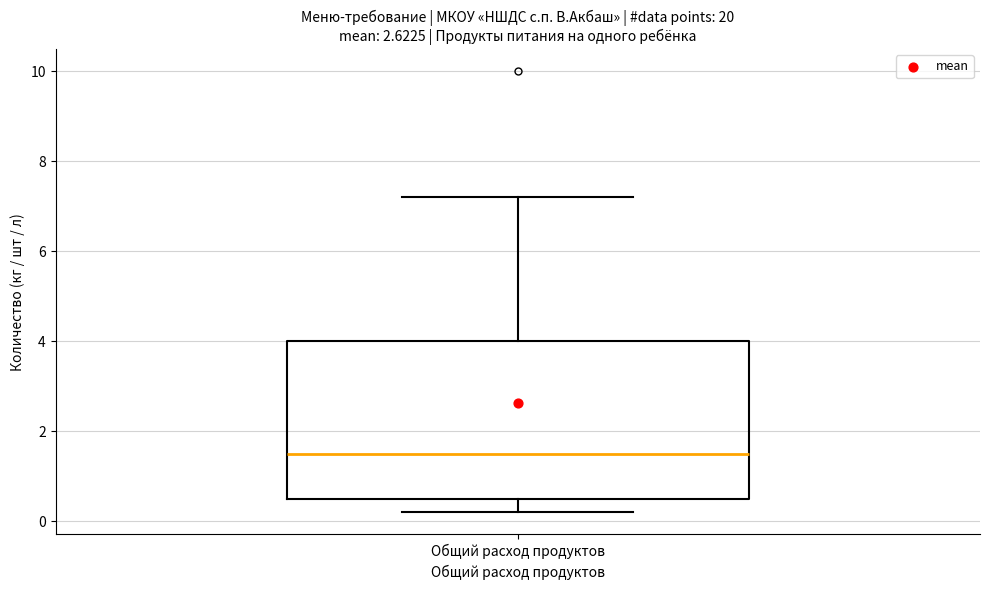

Where is the upper edge of the box for Общий расход продуктов on the y-axis? The values are not printed on the chart, so give them approximately, as read against the axis.

4.0